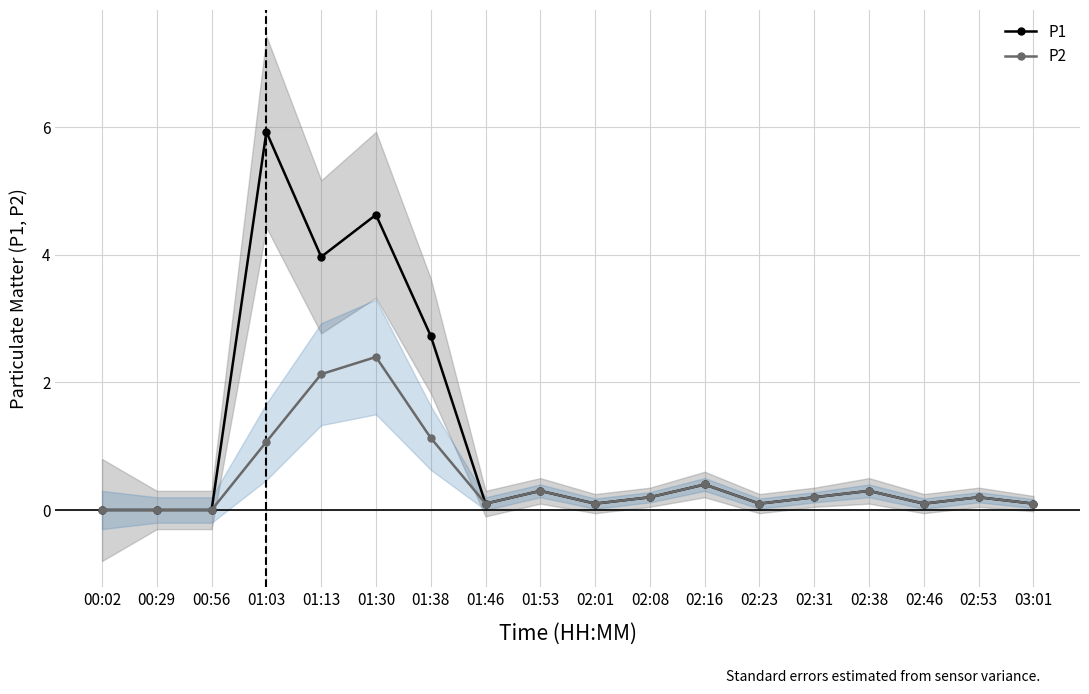

At which category does P2 reach its first local valley?

01:46